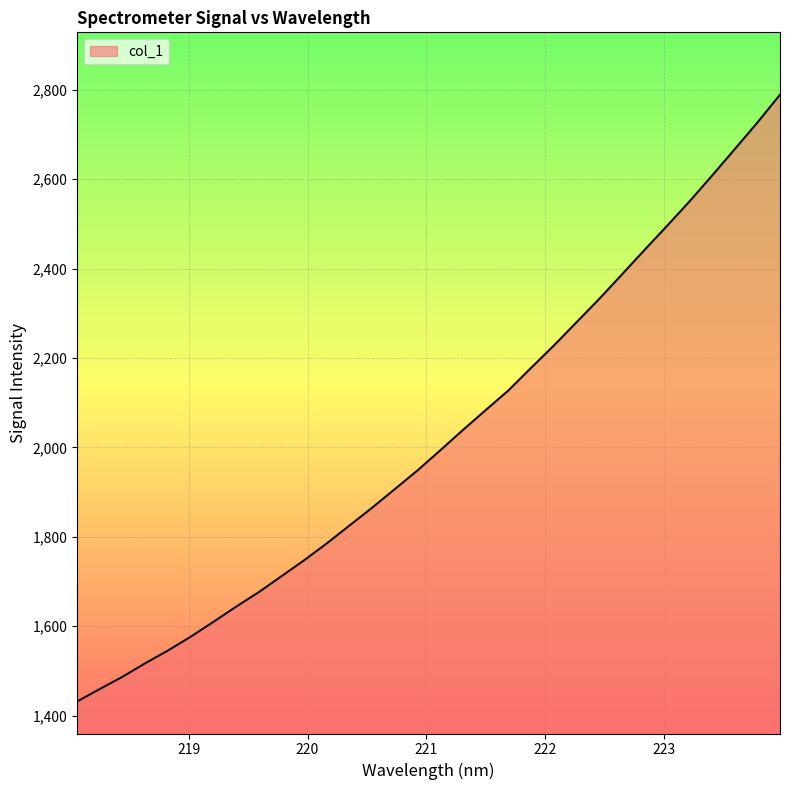

What is the maximum value shown in the chart?

2788.9